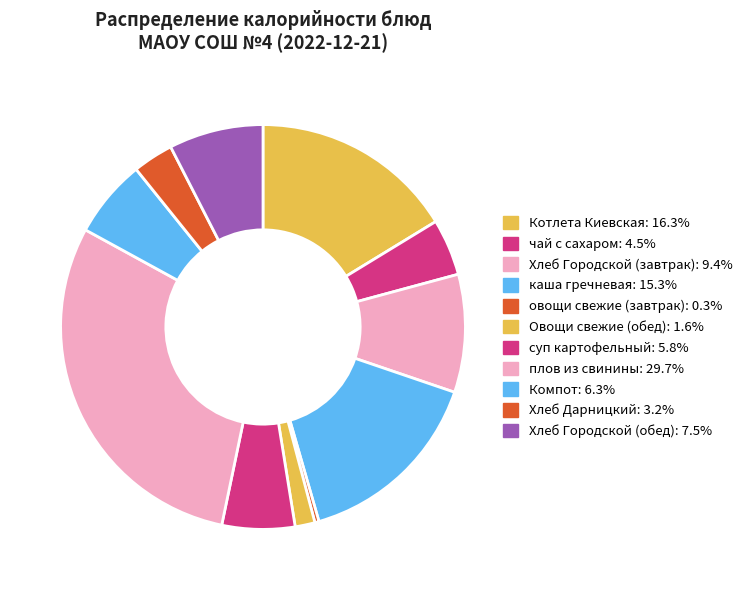

Is it true that суп картофельный is 6% of the pie?

True